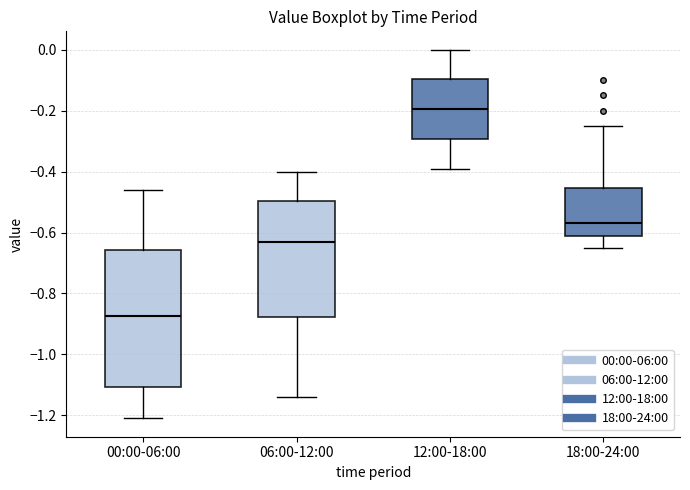

Reading left to right, read every box against the y-axis: the position of its median line, the range the box covers, and the ends of its whiskers. The values are not printed on the chart, so give them approximately, as read against the axis.

00:00-06:00: median -0.88, box -1.10 to -0.66, whiskers -1.20 to -0.46
06:00-12:00: median -0.62, box -0.88 to -0.50, whiskers -1.14 to -0.40
12:00-18:00: median -0.20, box -0.30 to -0.10, whiskers -0.38 to 0.00
18:00-24:00: median -0.56, box -0.60 to -0.46, whiskers -0.64 to -0.24